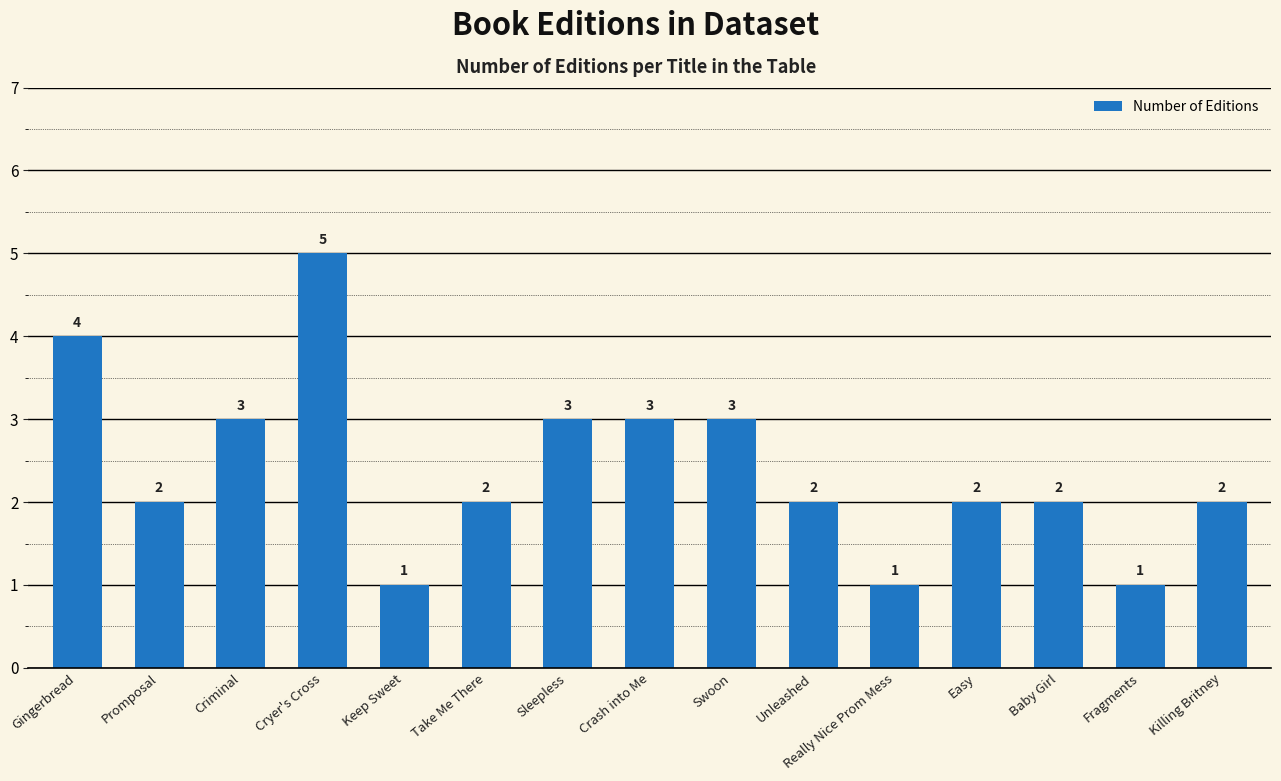

How many values are between 2 and 3?

10